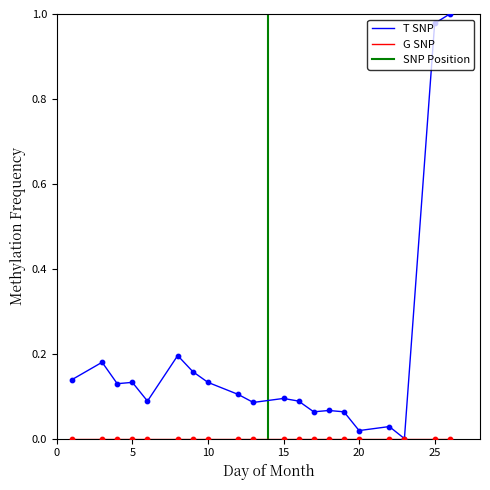

Which series has the widest spread of values?

T SNP